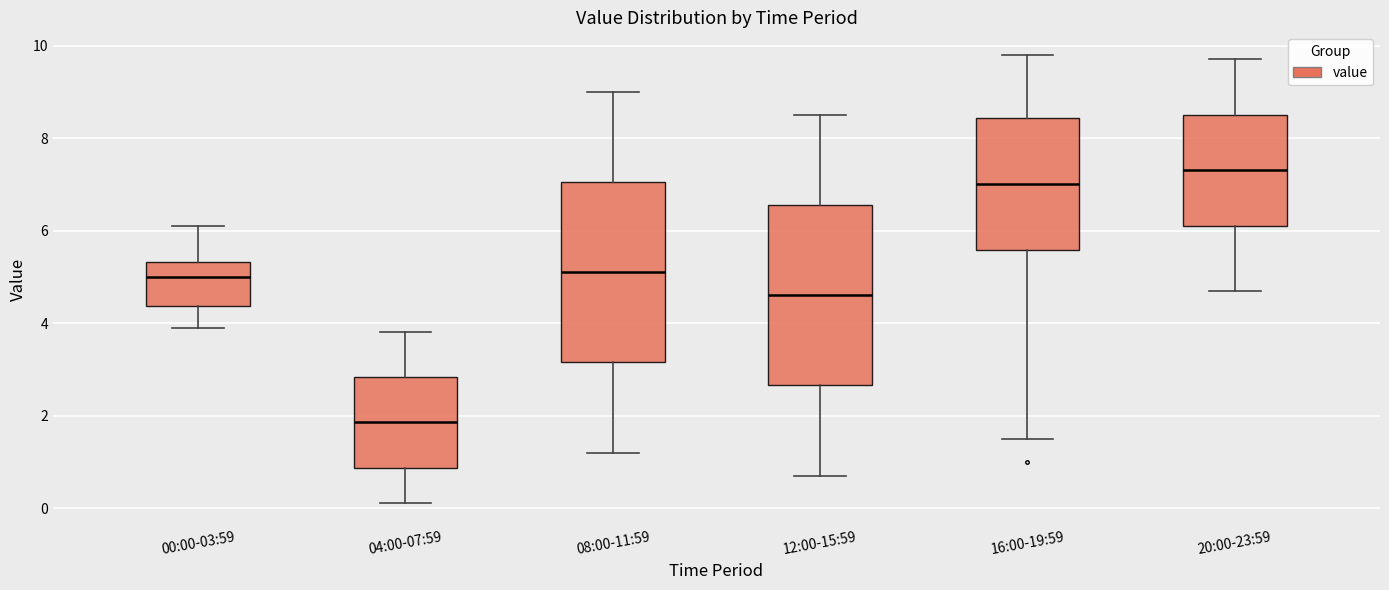

Which box's median line is the highest?

20:00-23:59